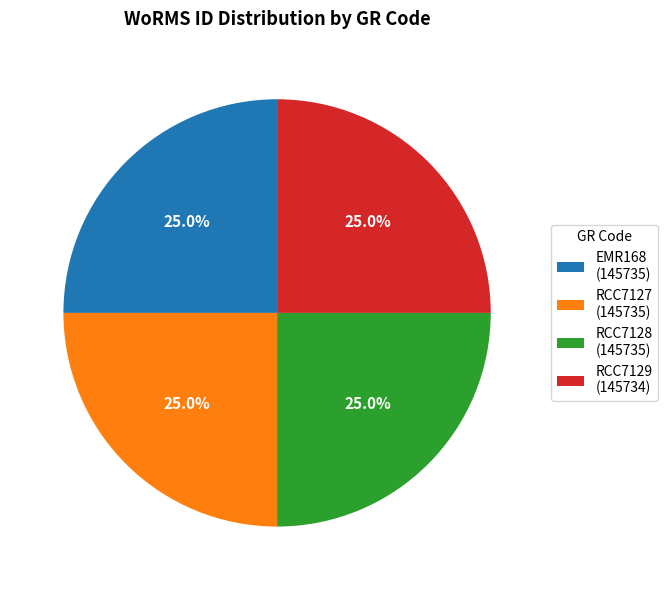

What is the total percentage of RCC7128 (145735) and EMR168 (145735)?

50.0%